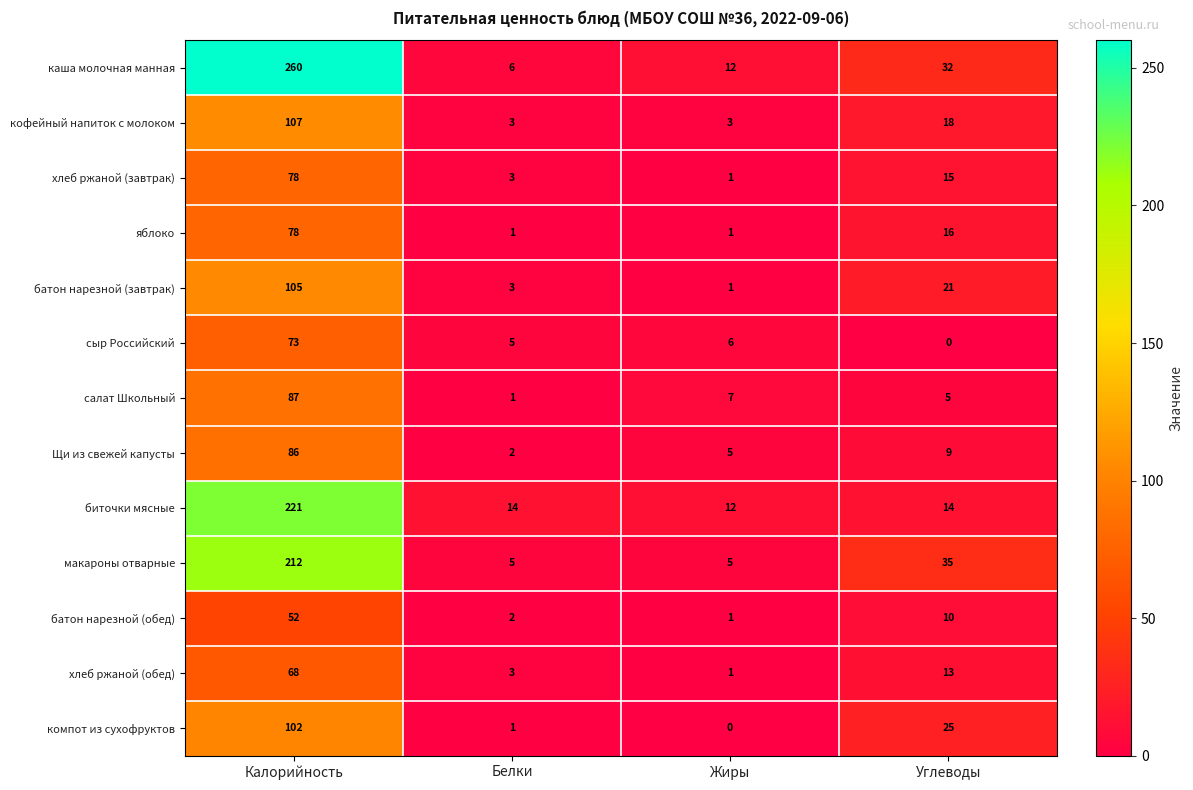

Where does the Щи из свежей капусты series first go above 9?

Калорийность